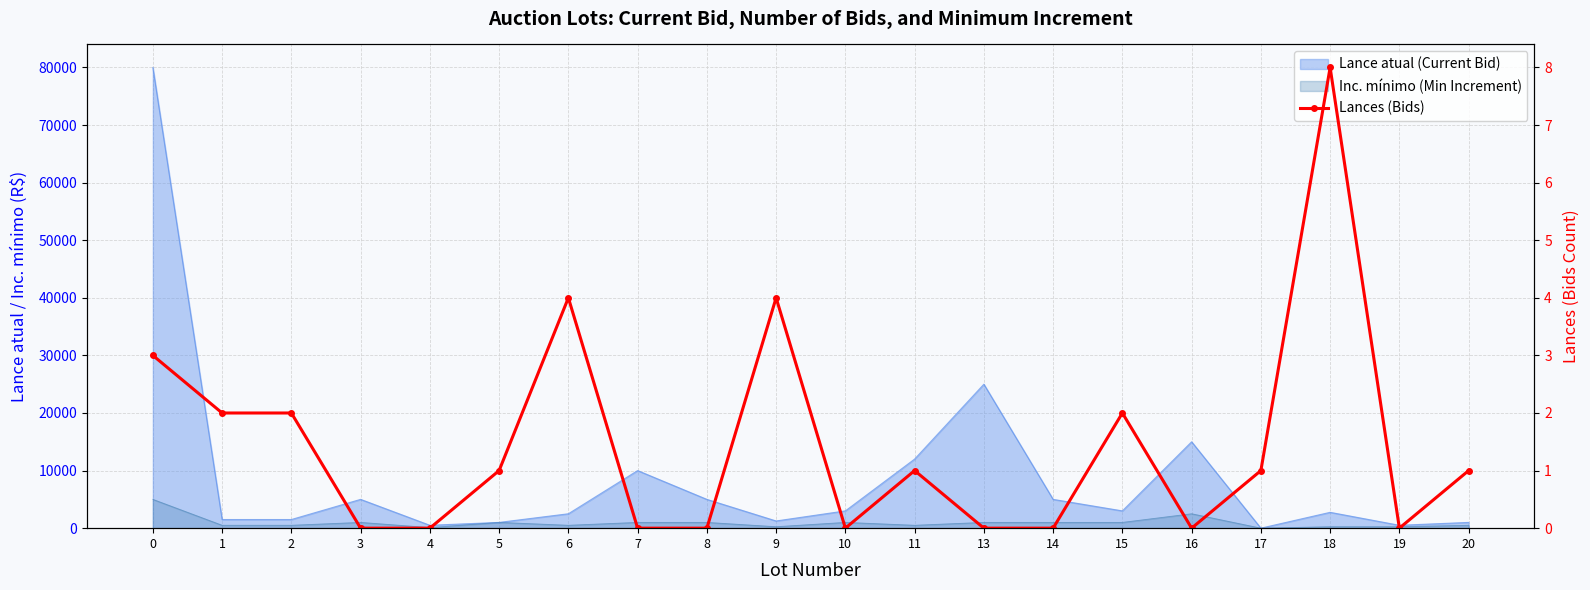

How many lines are shown in the chart?

1